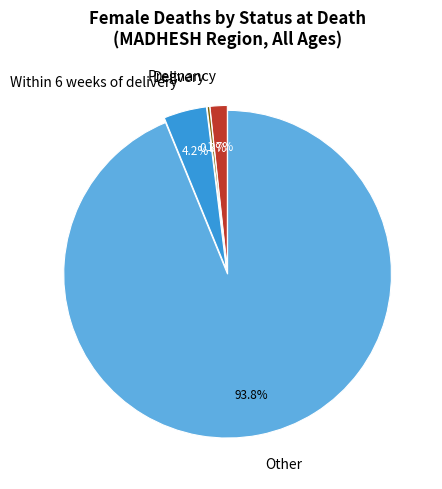

Approximately how many times larger is the value at Within 6 weeks of delivery compared to Pregnancy?

2.5